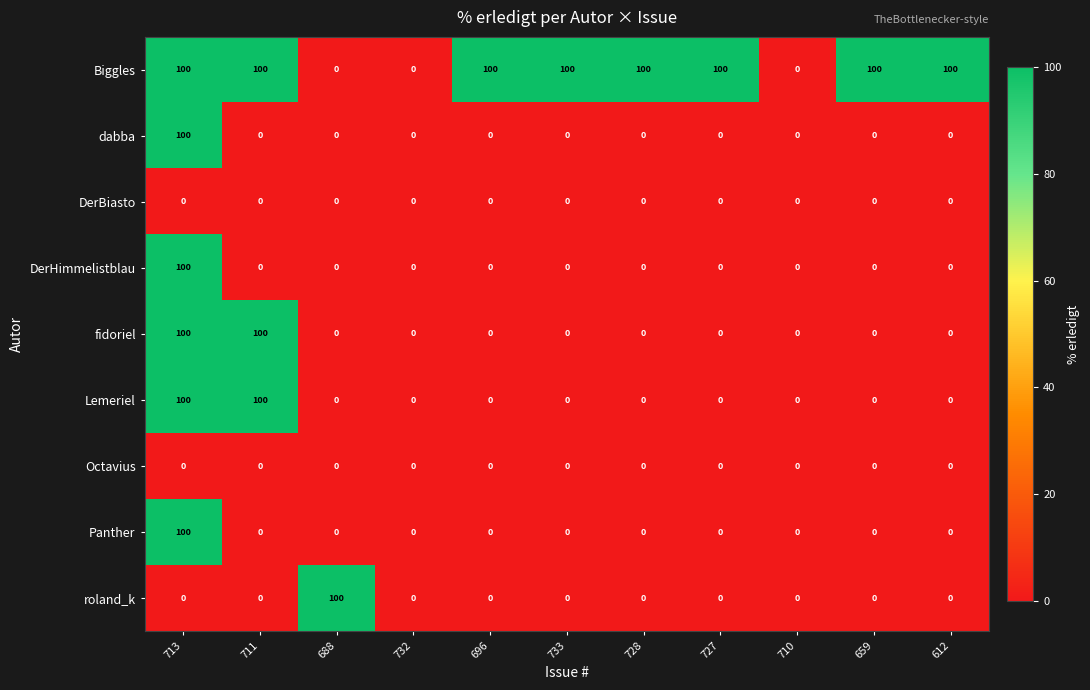

The value of dabba at 711 is 39. True or false?

False